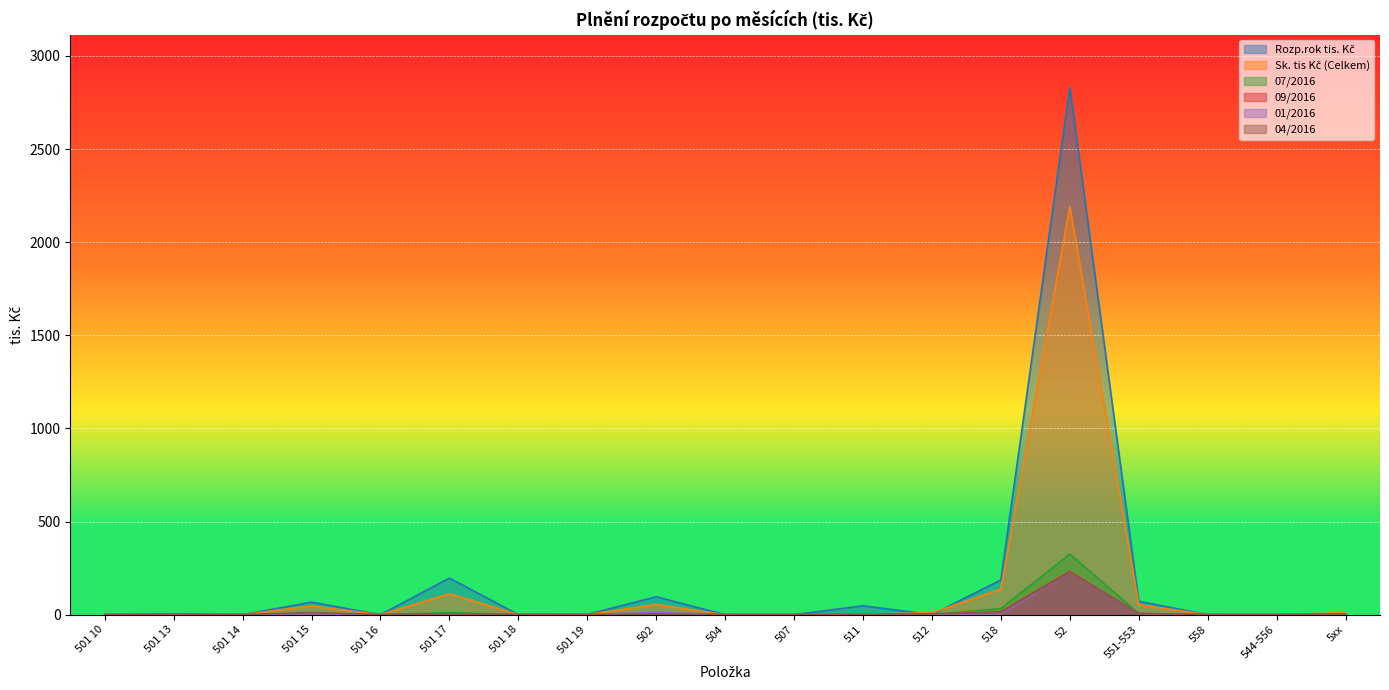

True or false: 07/2016 and Rozp.rok tis. Kč intersect in this chart.

False